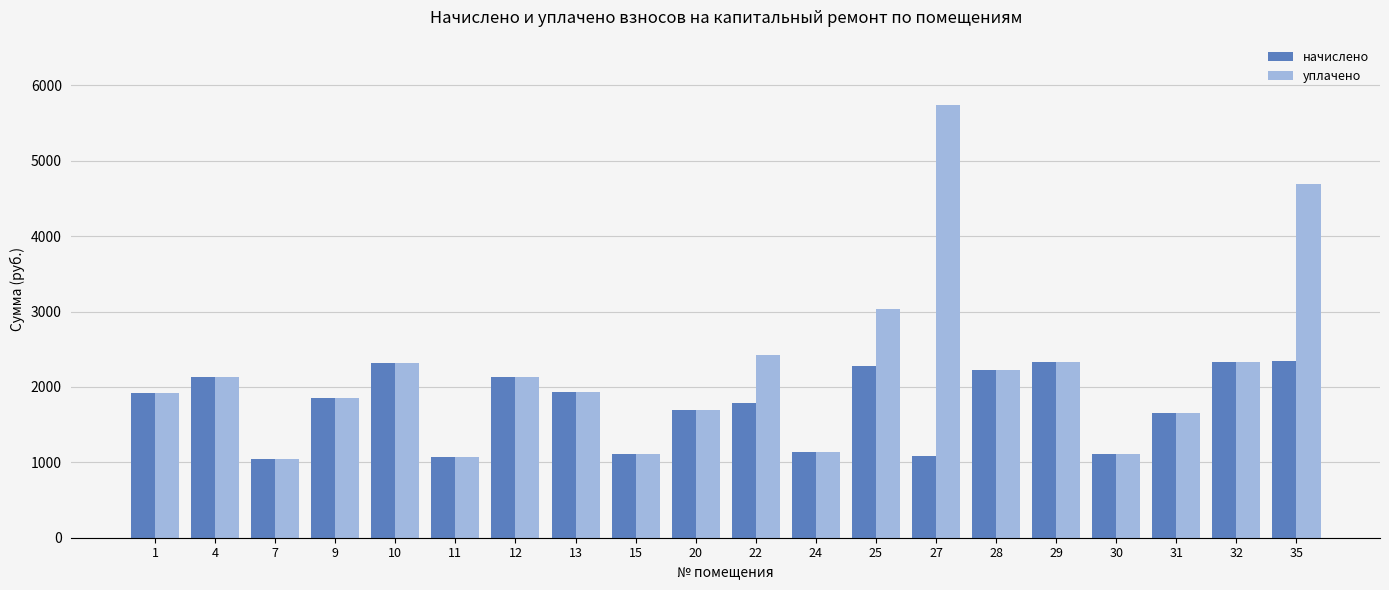

Read the начислено value at 24.

1131.9